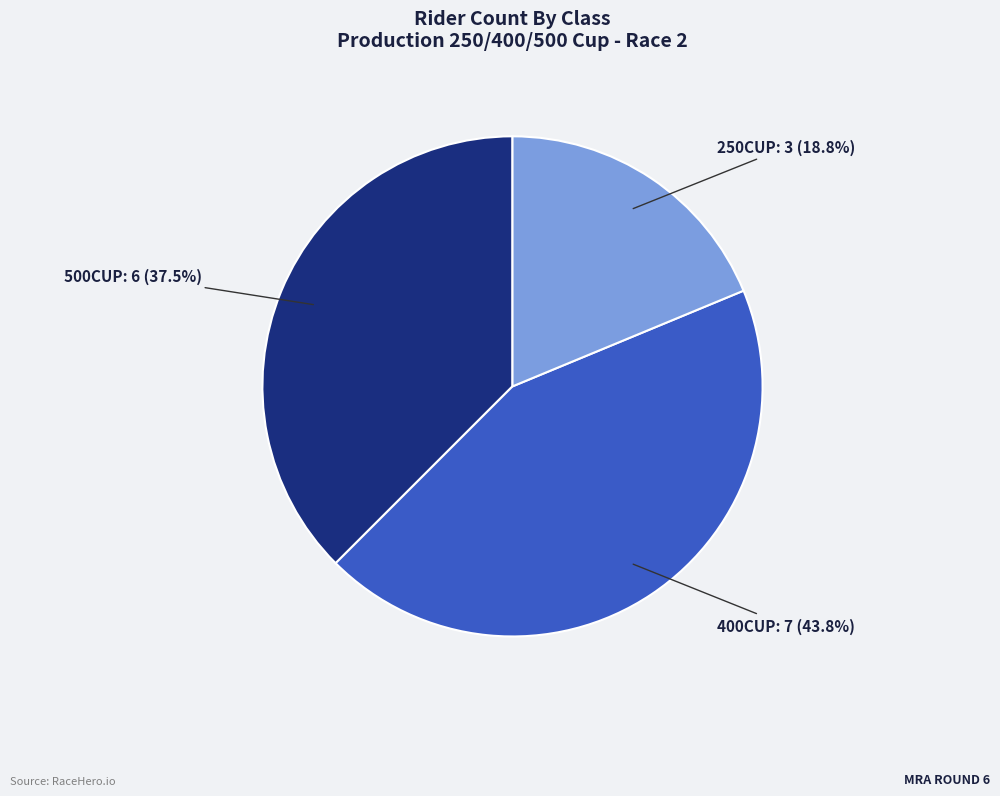

What is the largest slice in the pie chart?

400CUP